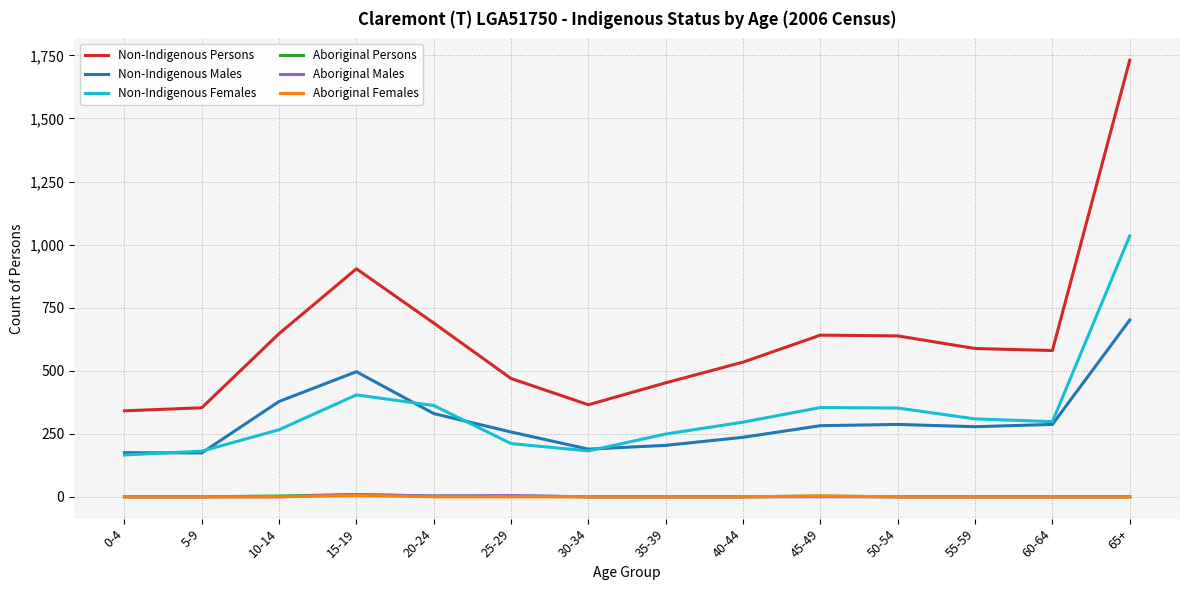

What position from the right is 40-44?

6